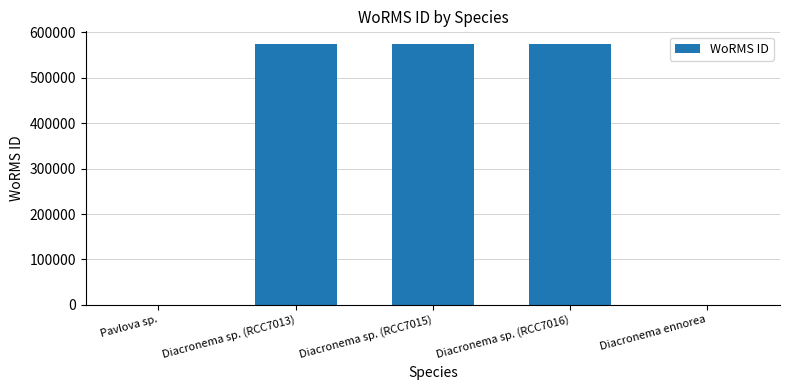

Between Diacronema sp. (RCC7016) and Pavlova sp., which is larger?

Diacronema sp. (RCC7016)